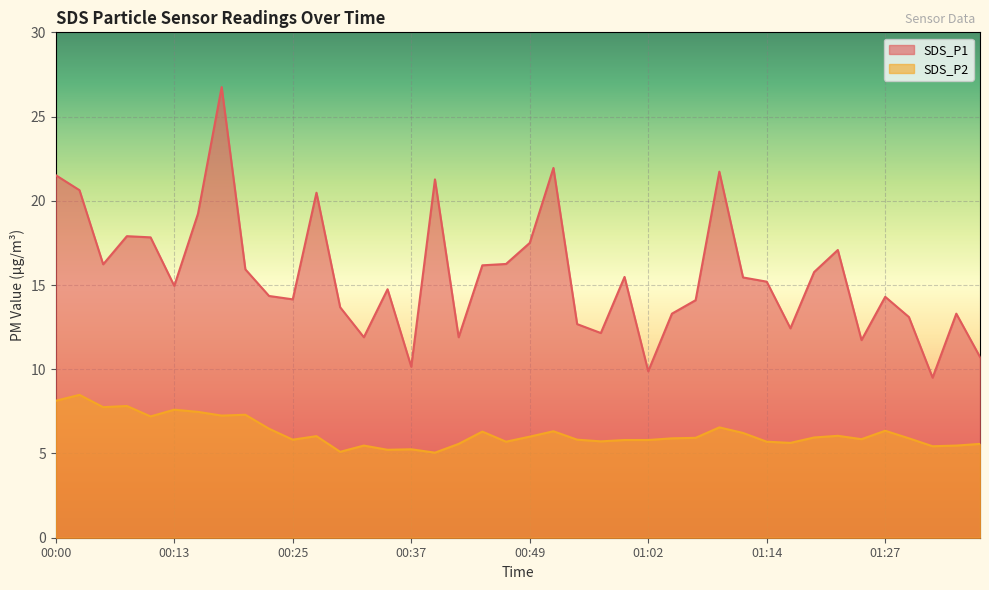

What is the minimum value for SDS_P1?

9.5